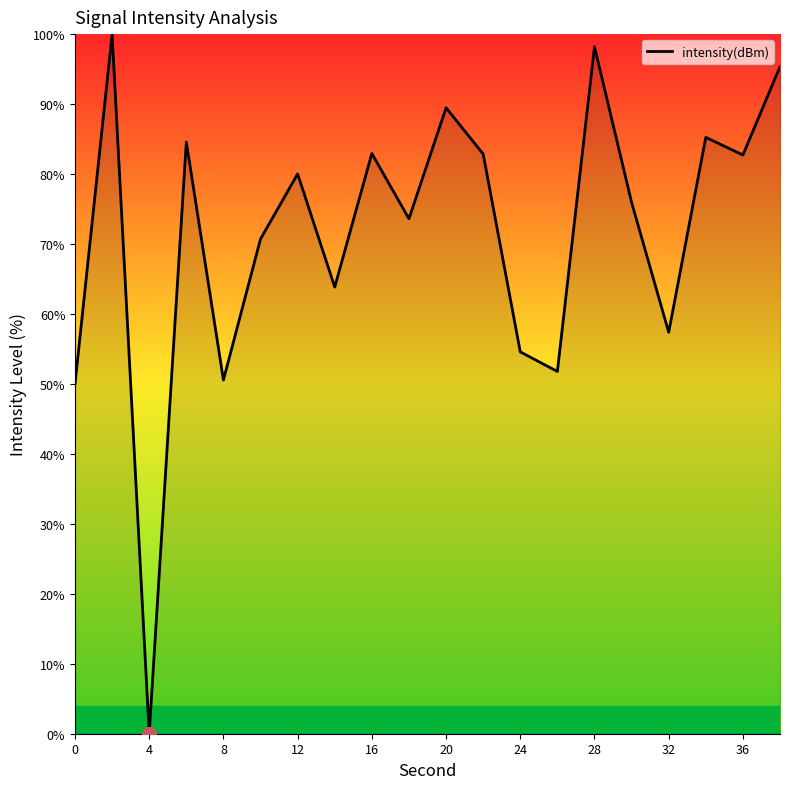

What is the maximum value shown in the chart?

100.0